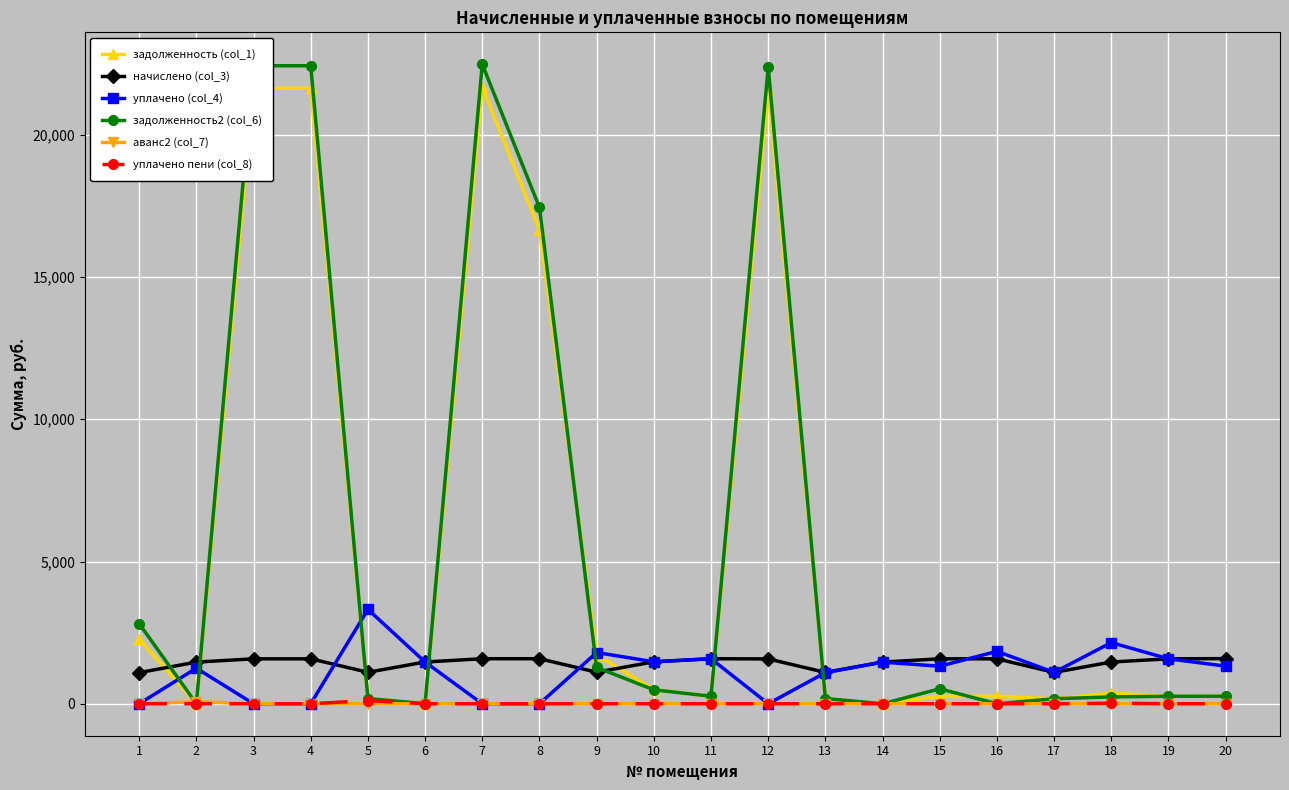

How many lines are shown in the chart?

6